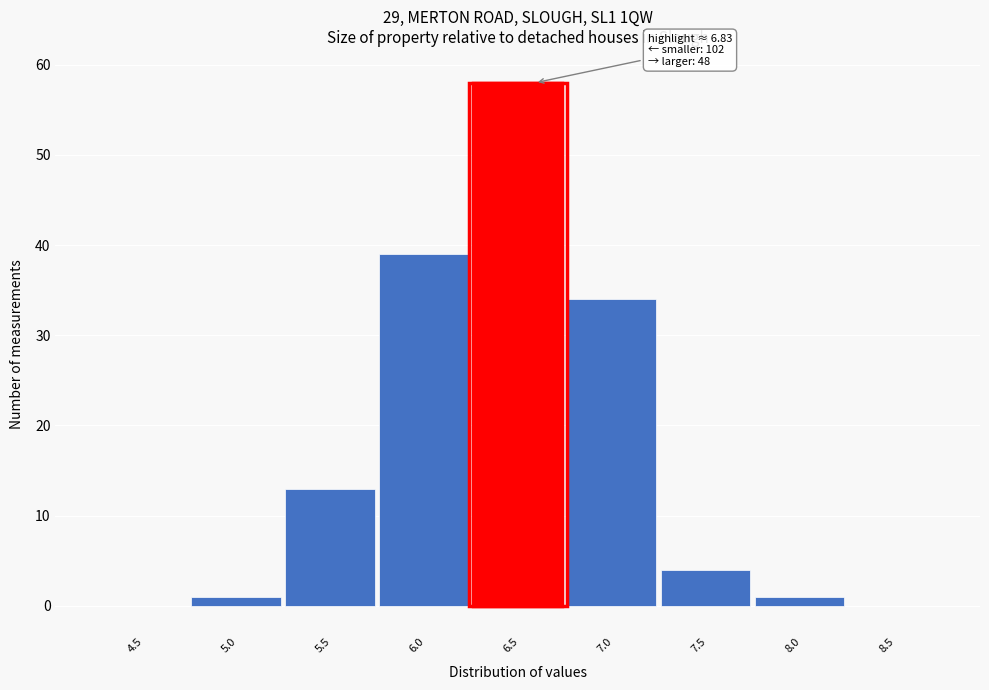

Reading left to right, extract all data points from this chart.

4.5=0	5.0=1	5.5=13	6.0=39	6.5=58	7.0=34	7.5=4	8.0=1	8.5=0